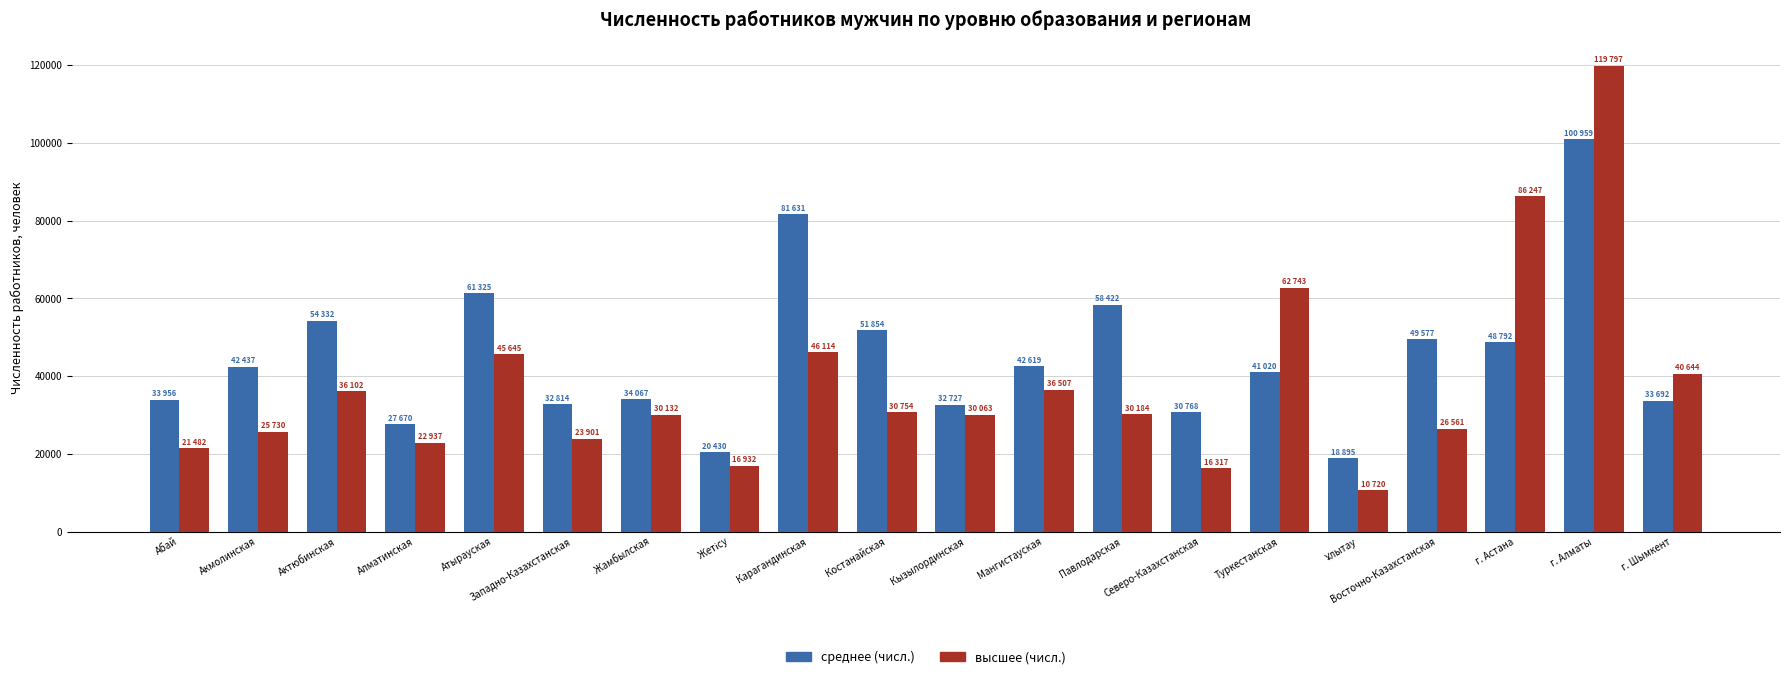

Which series has the largest total across all categories?

среднее (числ.)